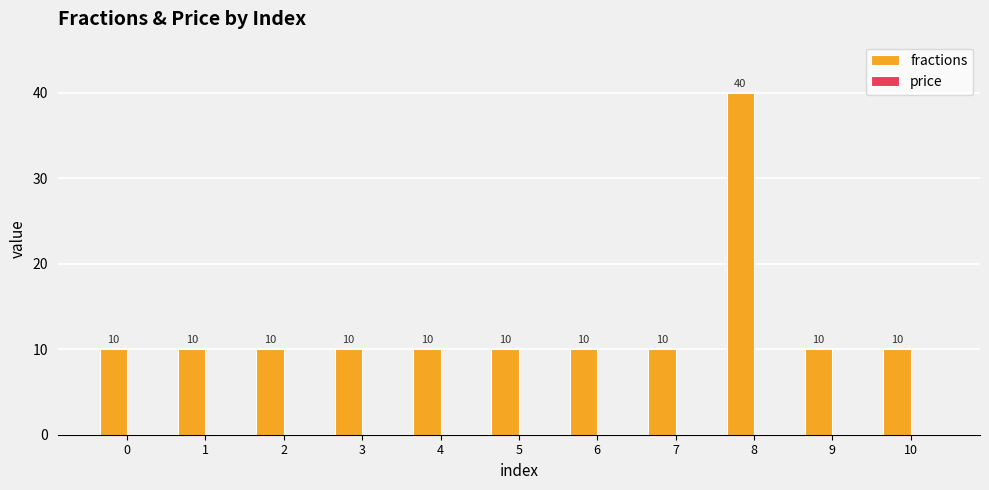

Reading right to left, list all the values displayed in this chart.

10=10	9=10	8=40	7=10	6=10	5=10	4=10	3=10	2=10	1=10	0=10